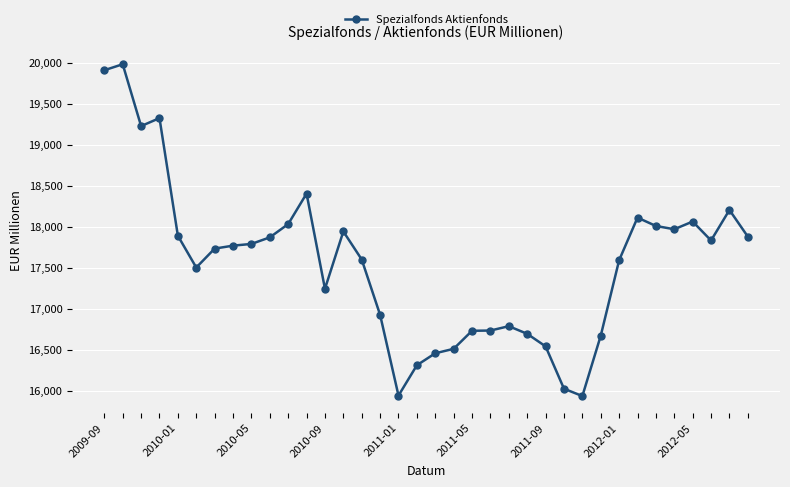

What is the value of the 4th point from the left?

19325